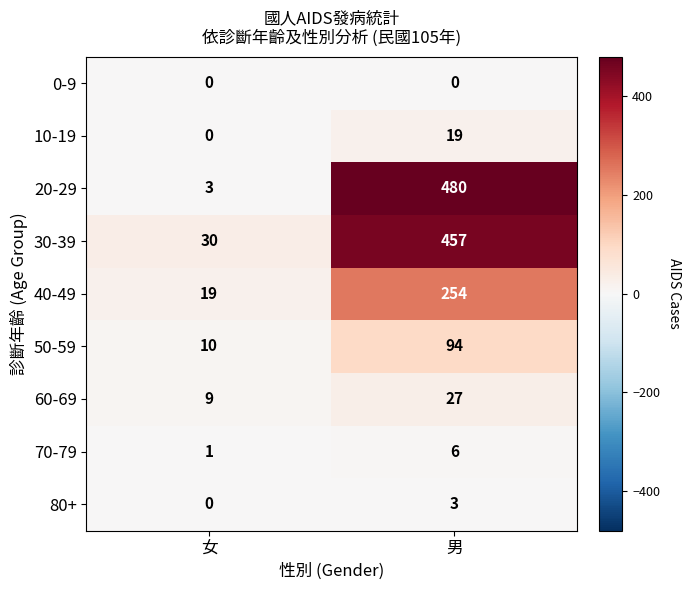

The value of 60-69 at 男 is 14. True or false?

False